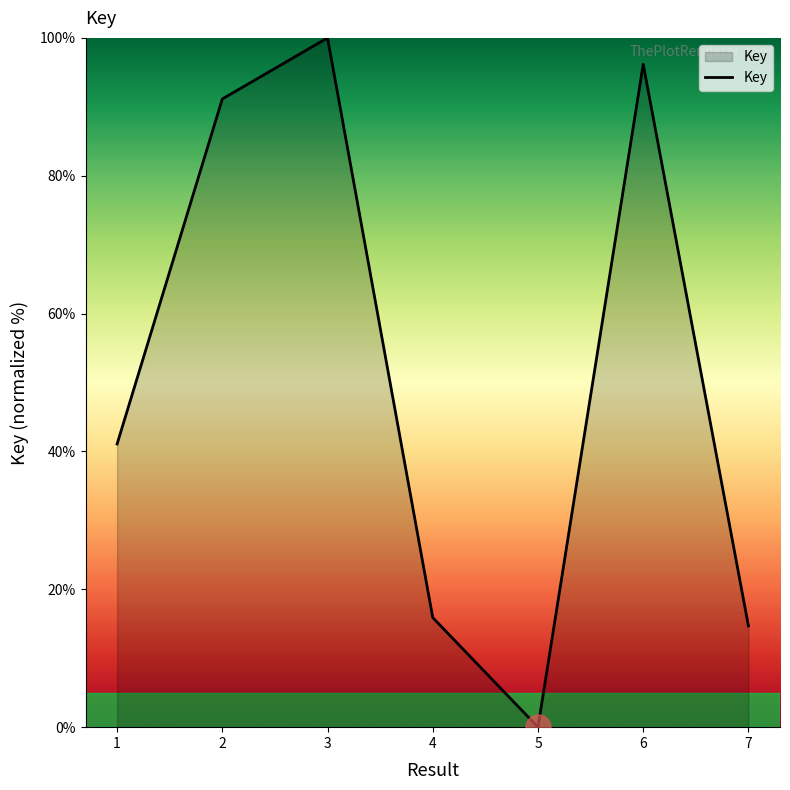

Which label corresponds to the smallest value in the chart?

5